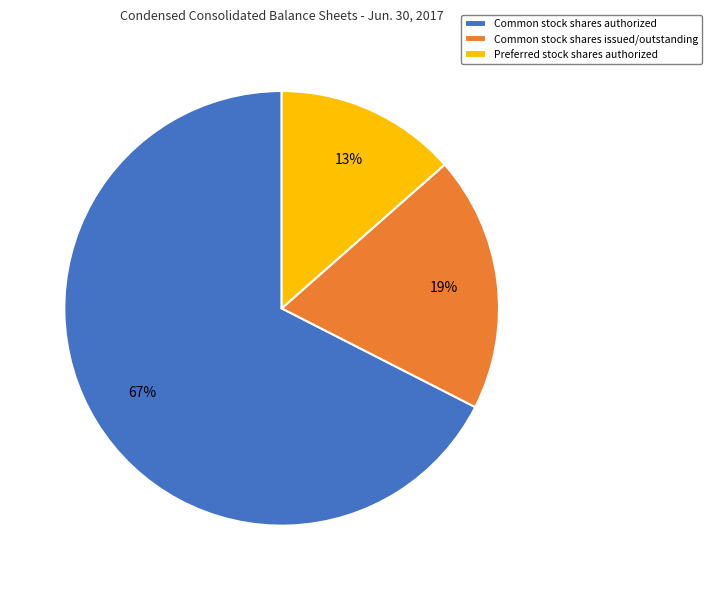

True or false: Common stock shares issued/outstanding accounts for 19% of the total.

True